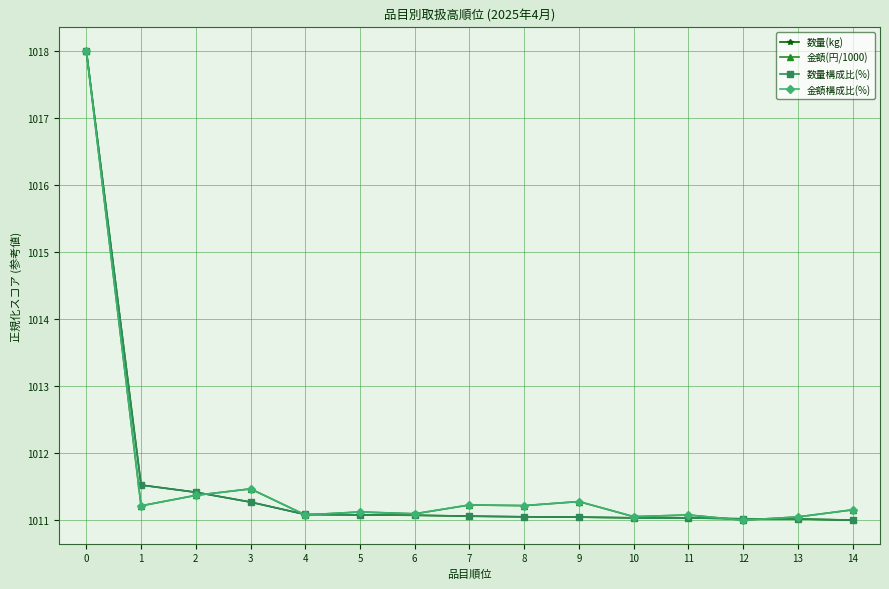

At which category does 金額(円/1000) reach its first local valley?

1